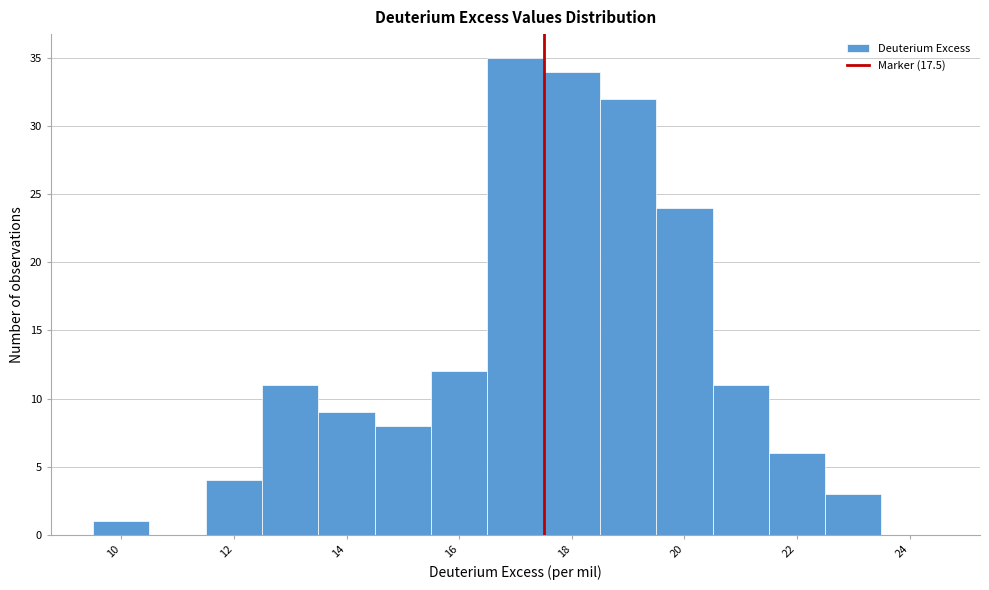

Reading left to right, list every bar in this chart as the range it spans on the x-axis followed by its height. Neither the bar edges nor the heights are printed on the chart, so give them approximately, as read against the axes.

9.5 to 10.5: 1
10.5 to 11.5: 0
11.5 to 12.5: 4
12.5 to 13.5: 11
13.5 to 14.5: 9
14.5 to 15.5: 8
15.5 to 16.5: 12
16.5 to 17.5: 35
17.5 to 18.5: 34
18.5 to 19.5: 32
19.5 to 20.5: 24
20.5 to 21.5: 11
21.5 to 22.5: 6
22.5 to 23.5: 3
23.5 to 24.5: 0